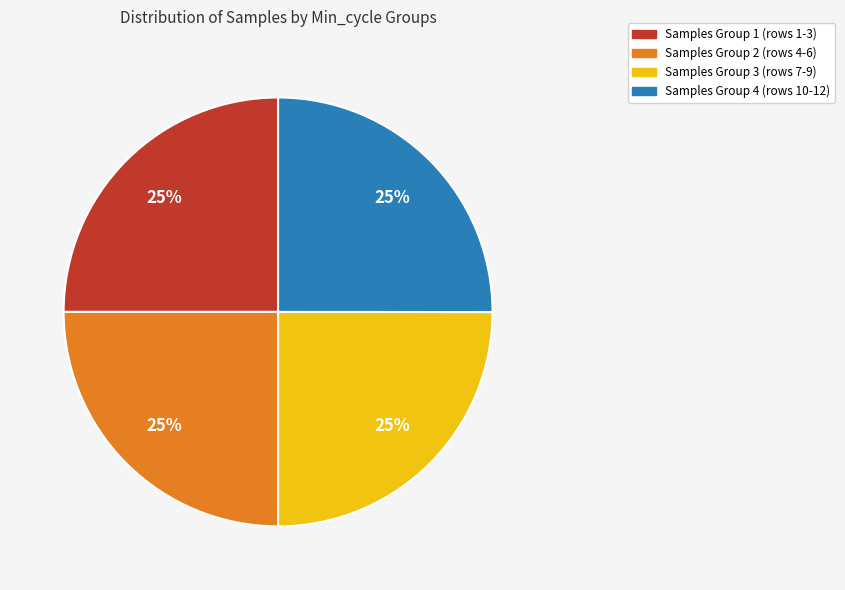

Approximately how many times larger is the value at Samples Group 2 (rows 4-6) compared to Samples Group 3 (rows 7-9)?

1.0